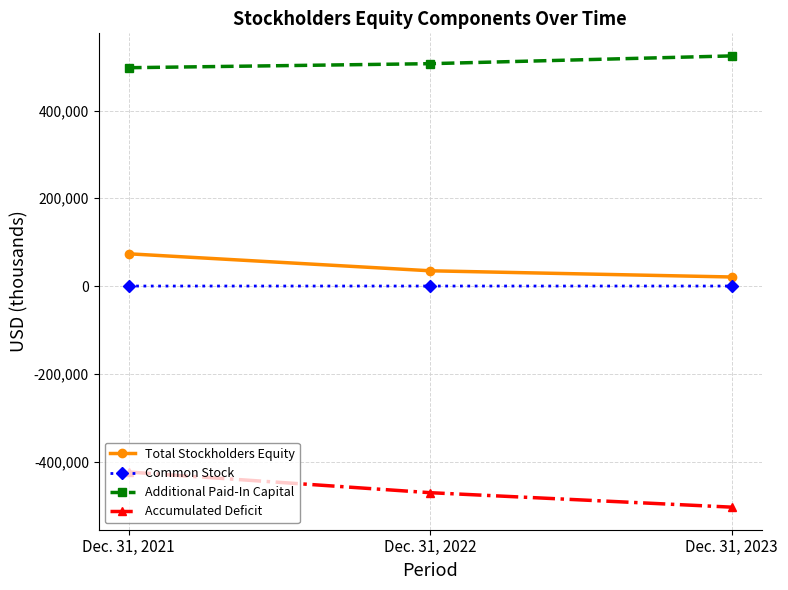

Which series has the largest range (max minus min)?

Accumulated Deficit